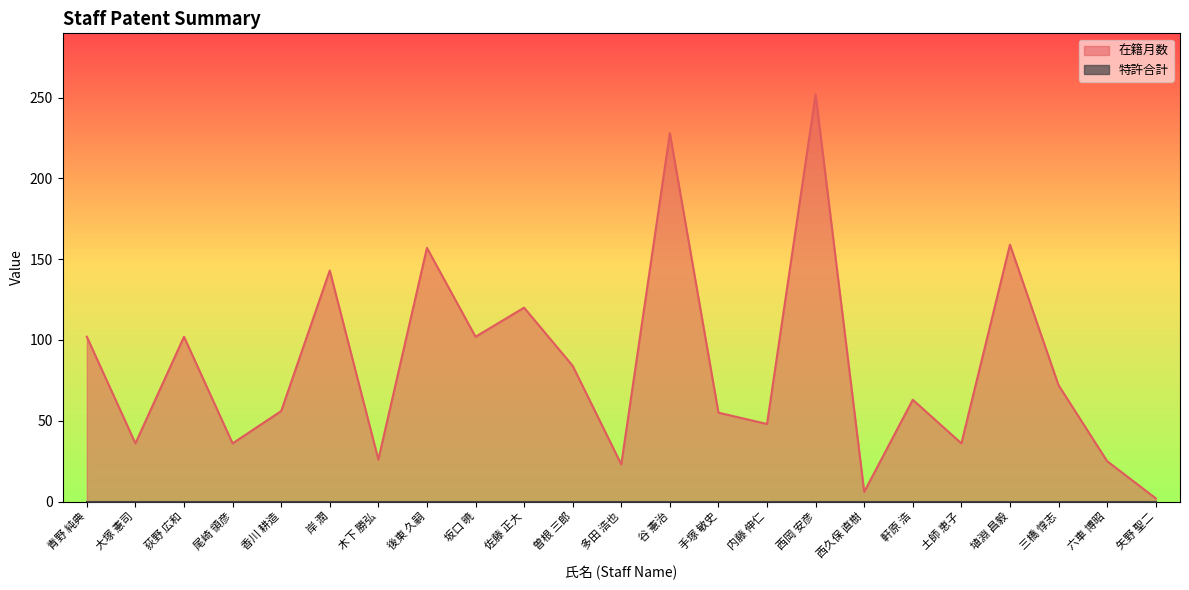

Is it true that the value at 六車 博昭 is 37?

False